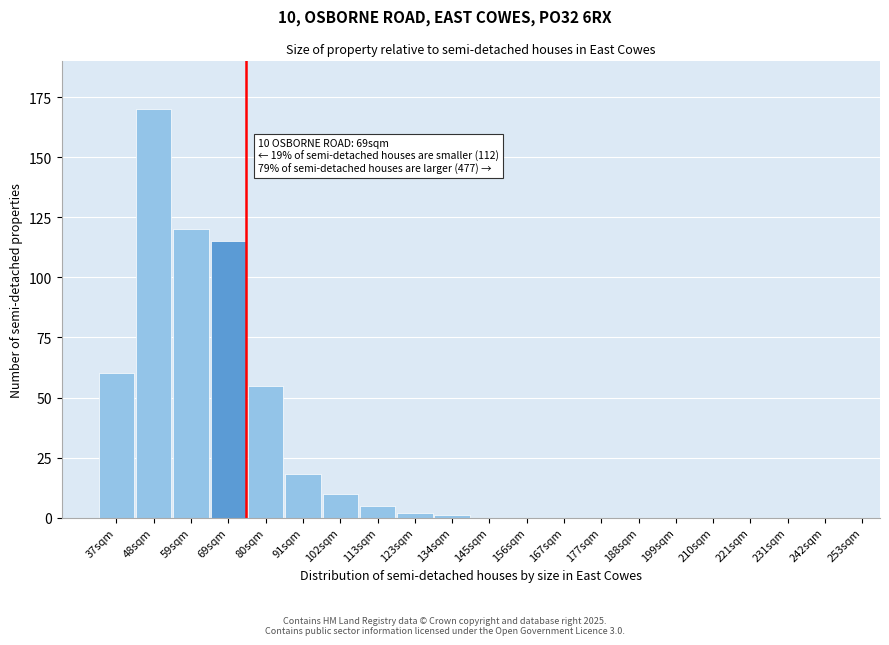

Reading left to right, transcribe all the data shown in this chart.

37sqm=60	48sqm=170	59sqm=120	69sqm=115	80sqm=55	91sqm=18	102sqm=10	113sqm=5	123sqm=2	134sqm=1	145sqm=0	156sqm=0	167sqm=0	177sqm=0	188sqm=0	199sqm=0	210sqm=0	221sqm=0	231sqm=0	242sqm=0